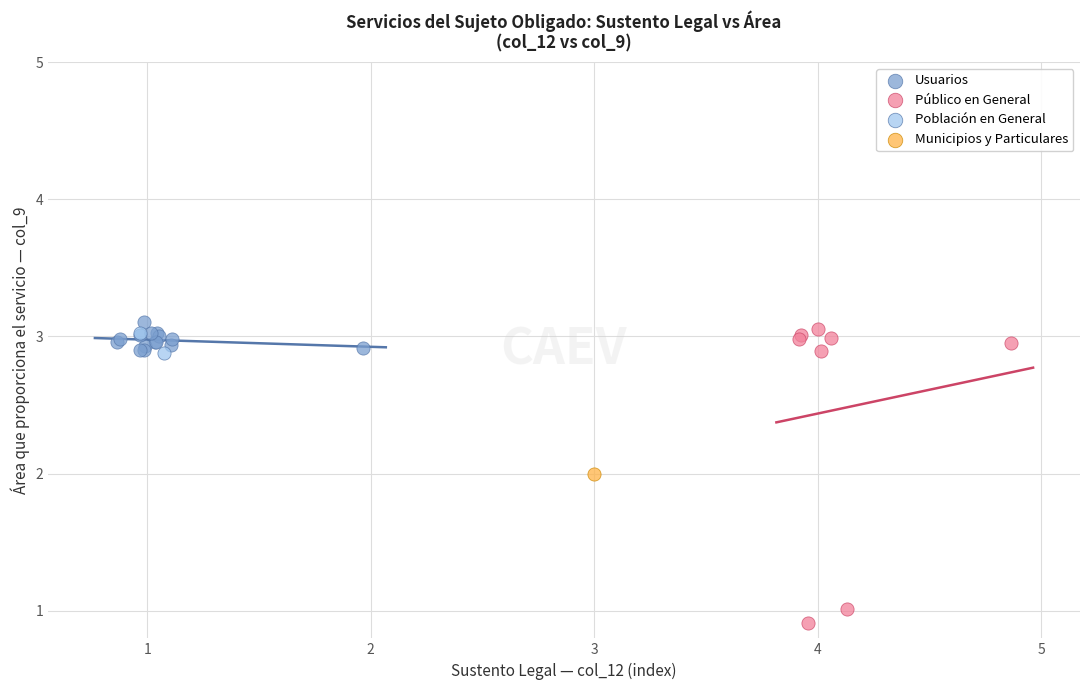

What are all the series names shown in the legend?

Usuarios, Público en General, Población en General, Municipios y Particulares